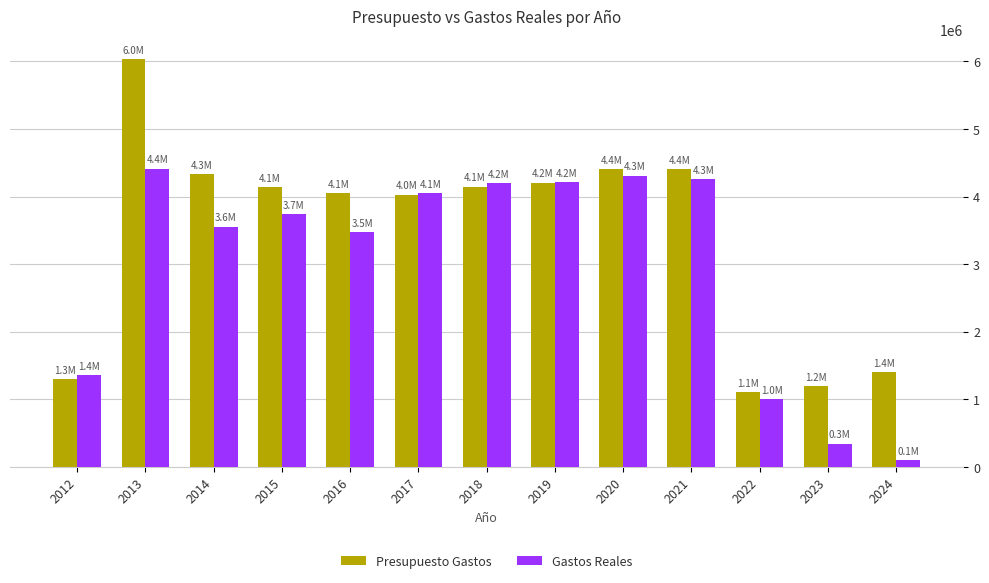

True or false: Presupuesto Gastos has a value of 1564823.0 at 2019.

False